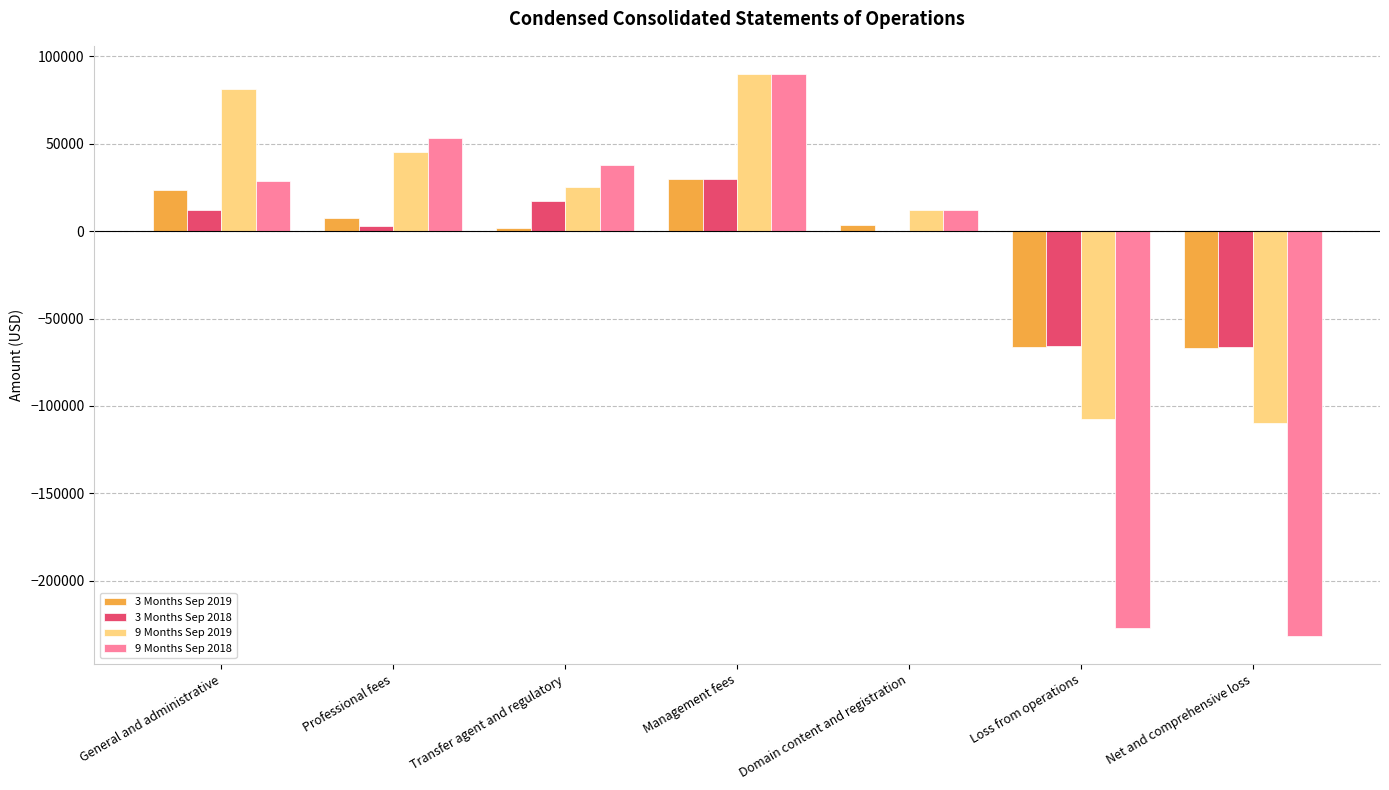

The 3 Months Sep 2018 series shows 63521 at Domain content and registration. True or false?

False